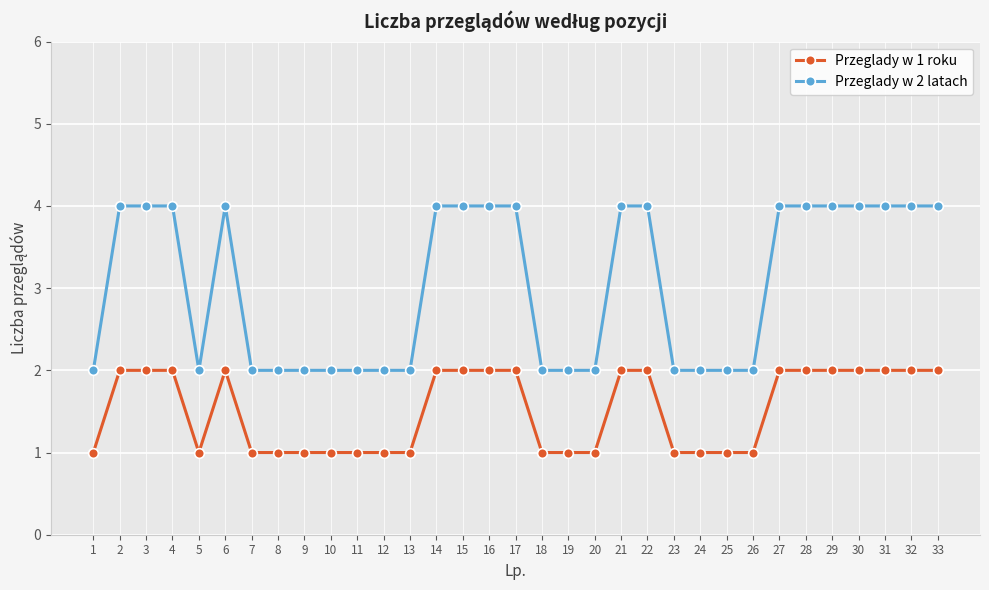

What are all the series names shown in the legend?

Przeglady w 1 roku, Przeglady w 2 latach